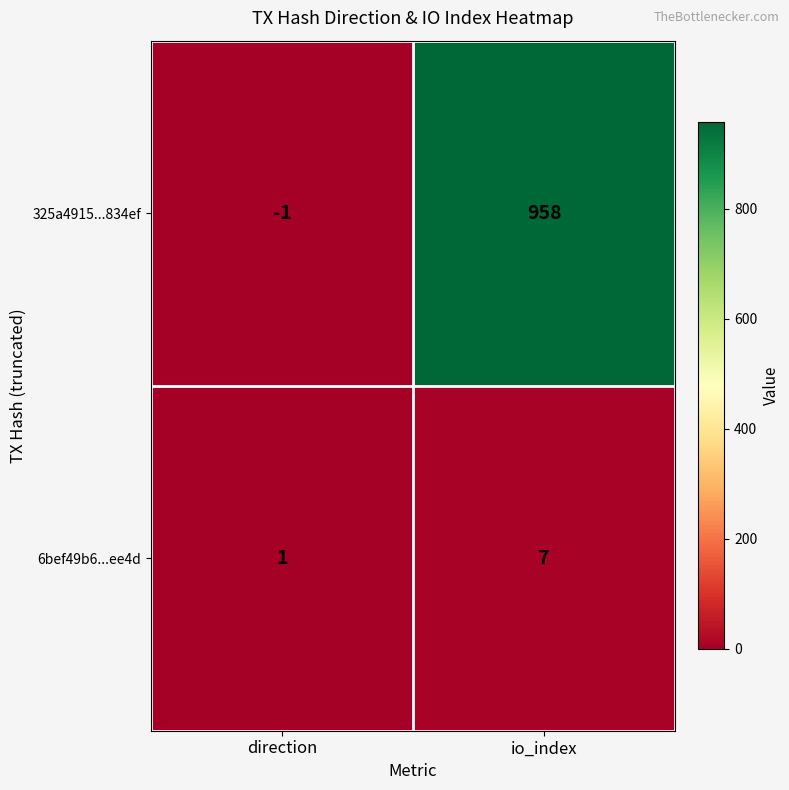

Rank the series by their maximum value, from highest to lowest.

325a4915...834ef, 6bef49b6...ee4d